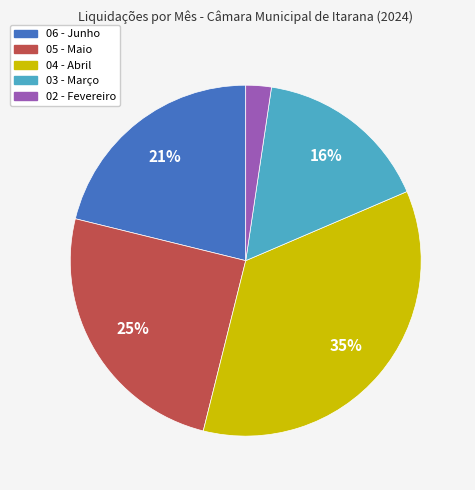

Count the number of slices in the pie.

5